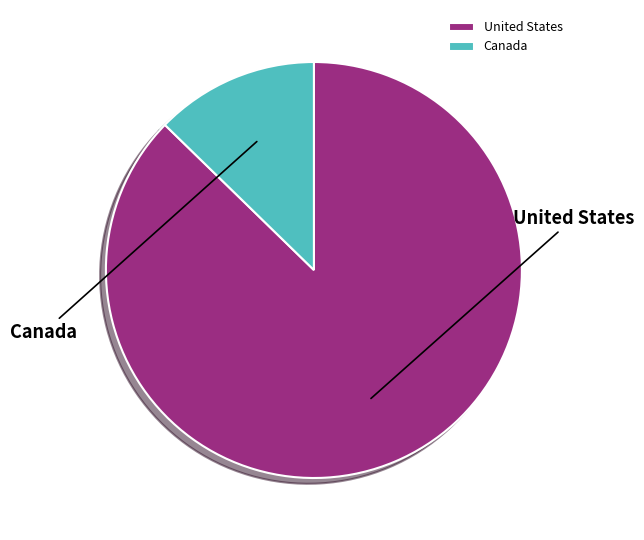

Rank the categories by value from lowest to highest.

Canada, United States